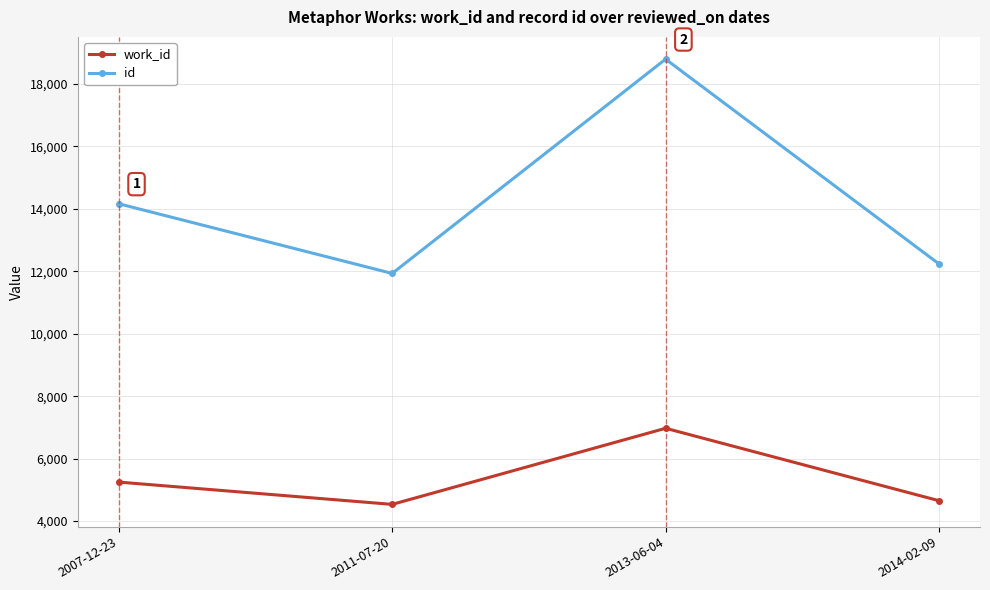

The id series shows 14161 at 2007-12-23. True or false?

True